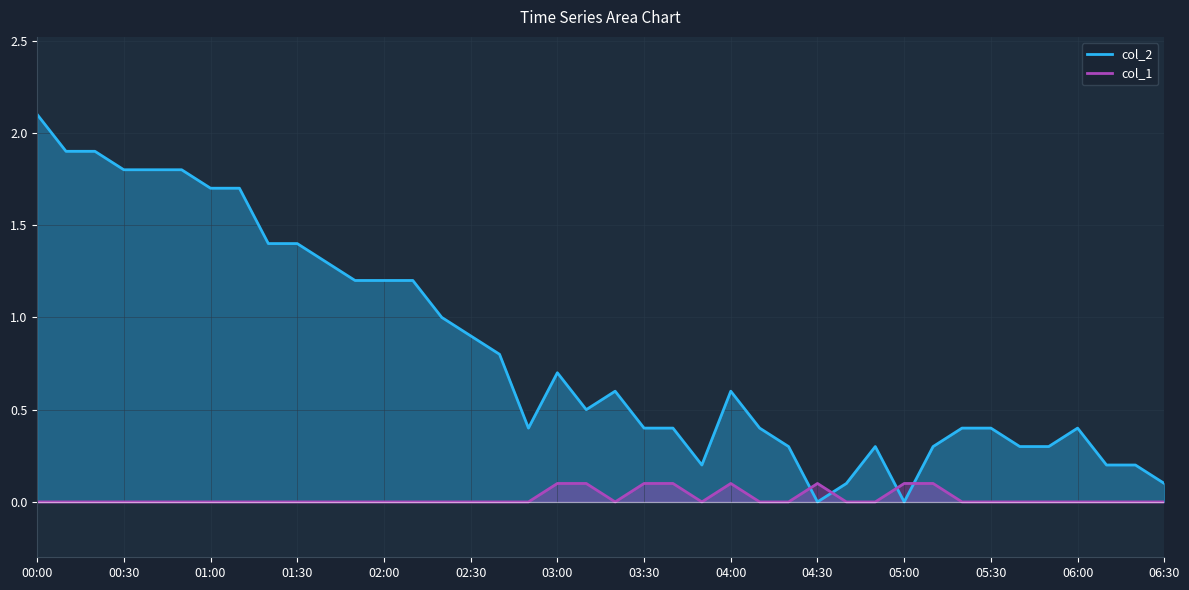

Where is the first local minimum for col_2?

2023/11/16 02:50:00